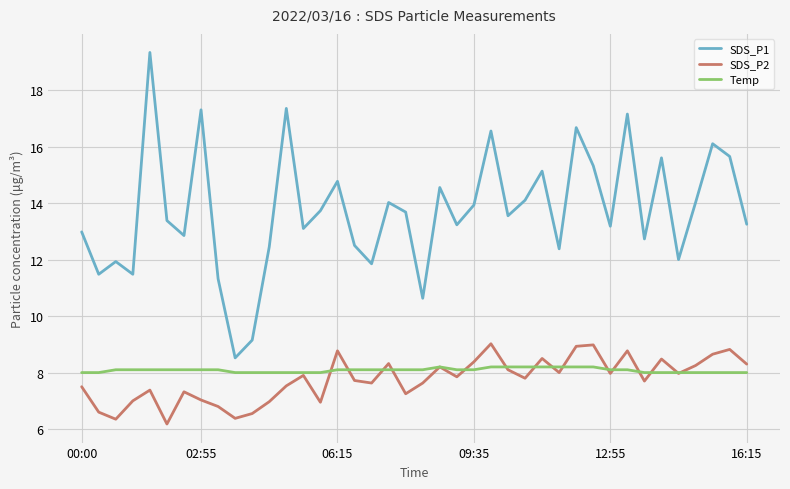

Does the chart display data point markers on the line(s)?

No